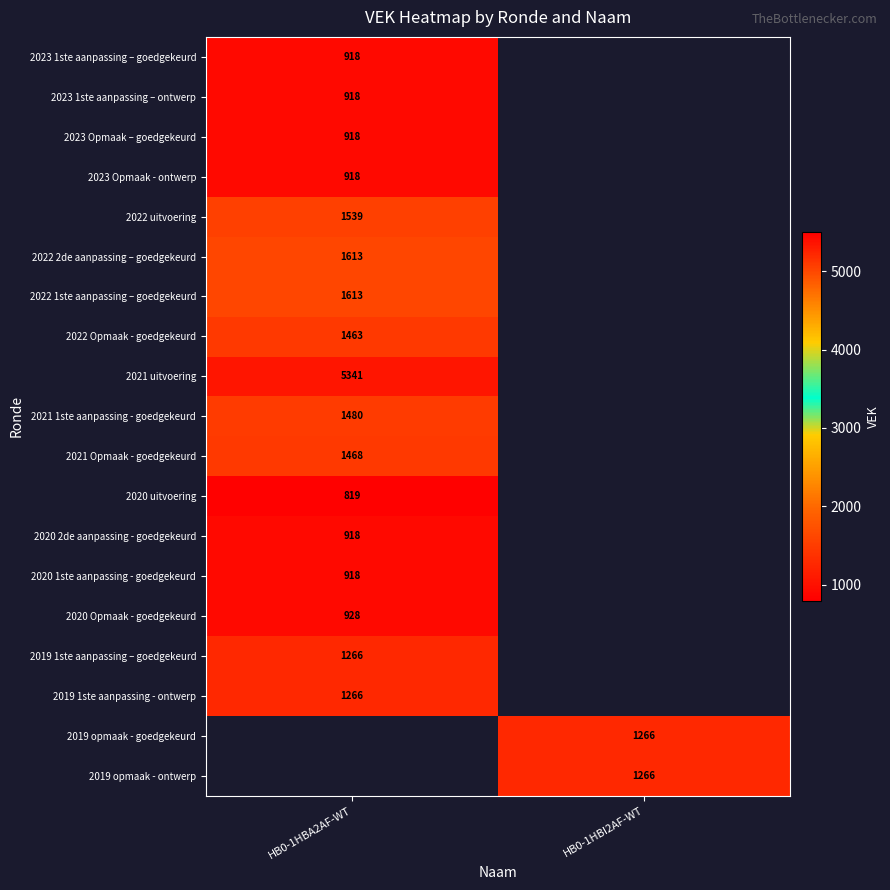

The 2019 opmaak - ontwerp series shows 459 at HB0-1HBI2AF-WT. True or false?

False